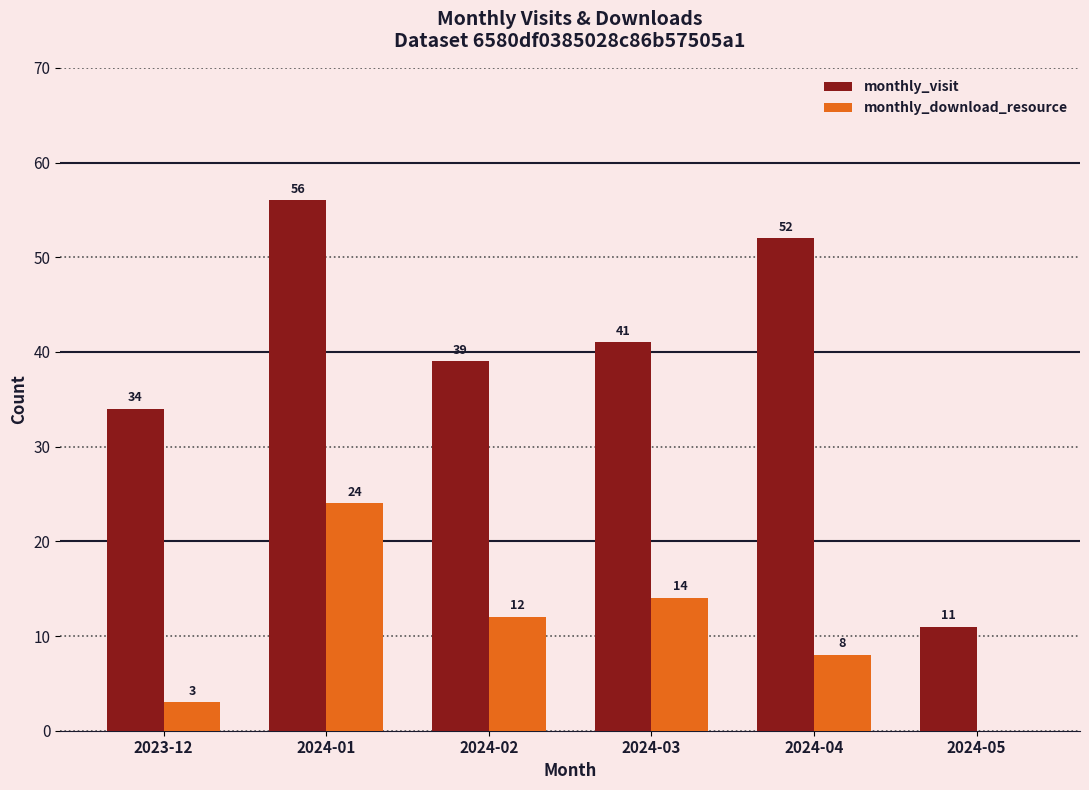

The value of monthly_visit at 2024-02 is 12. True or false?

False